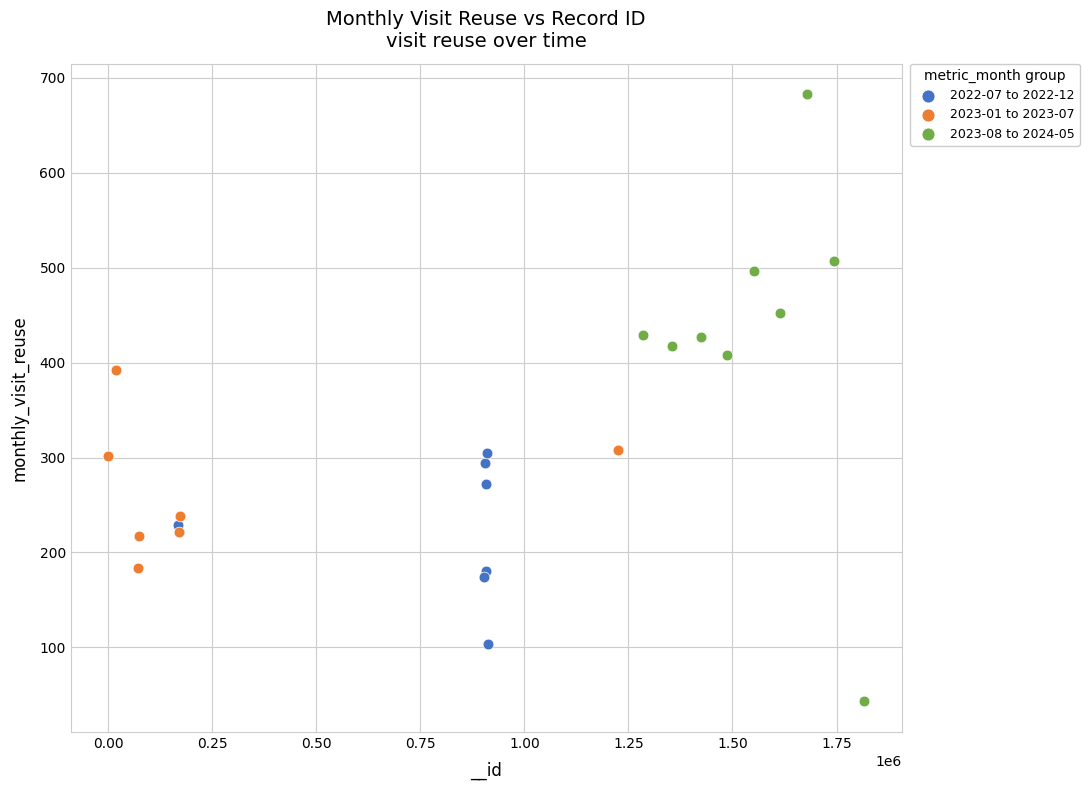

Which series contains the lowest Y value?

2023-08 to 2024-05